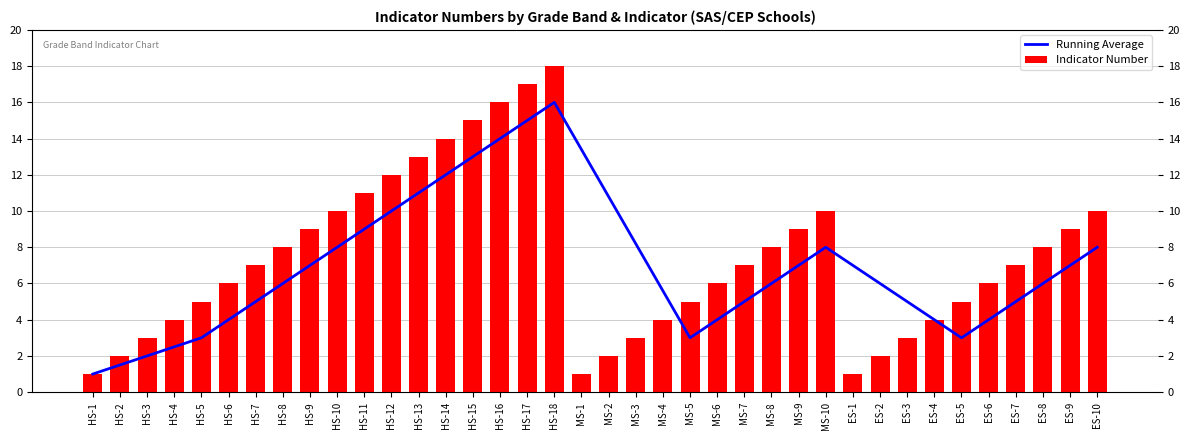

Reading right to left, list all the values displayed in this chart.

Running Average: 8.0	7.0	6.0	5.0	4.0	3.0	4.0	5.0	6.0	7.0	8.0	7.0	6.0	5.0	4.0	3.0	5.6	8.2	10.8	13.4	16.0	15.0	14.0	13.0	12.0	11.0	10.0	9.0	8.0	7.0	6.0	5.0	4.0	3.0	2.5	2.0	1.5	1.0
Indicator Number: 10.0	9.0	8.0	7.0	6.0	5.0	4.0	3.0	2.0	1.0	10.0	9.0	8.0	7.0	6.0	5.0	4.0	3.0	2.0	1.0	18.0	17.0	16.0	15.0	14.0	13.0	12.0	11.0	10.0	9.0	8.0	7.0	6.0	5.0	4.0	3.0	2.0	1.0